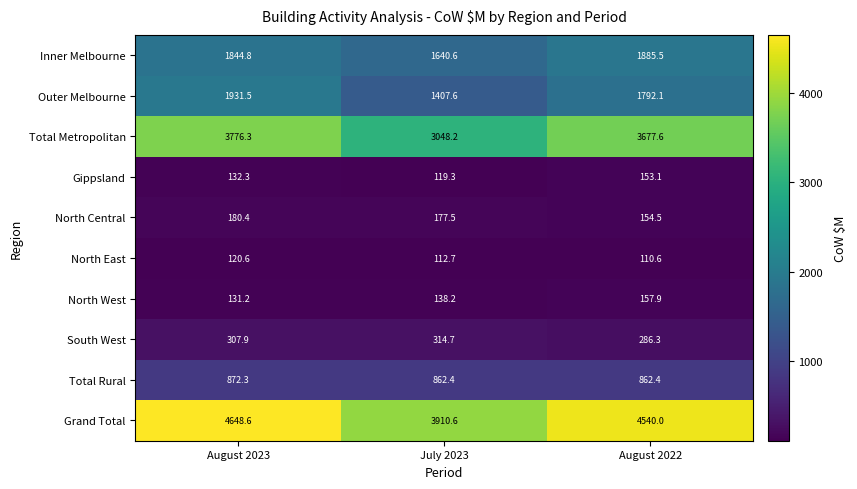

What is the difference between the highest and lowest values at August 2023?

4528.0